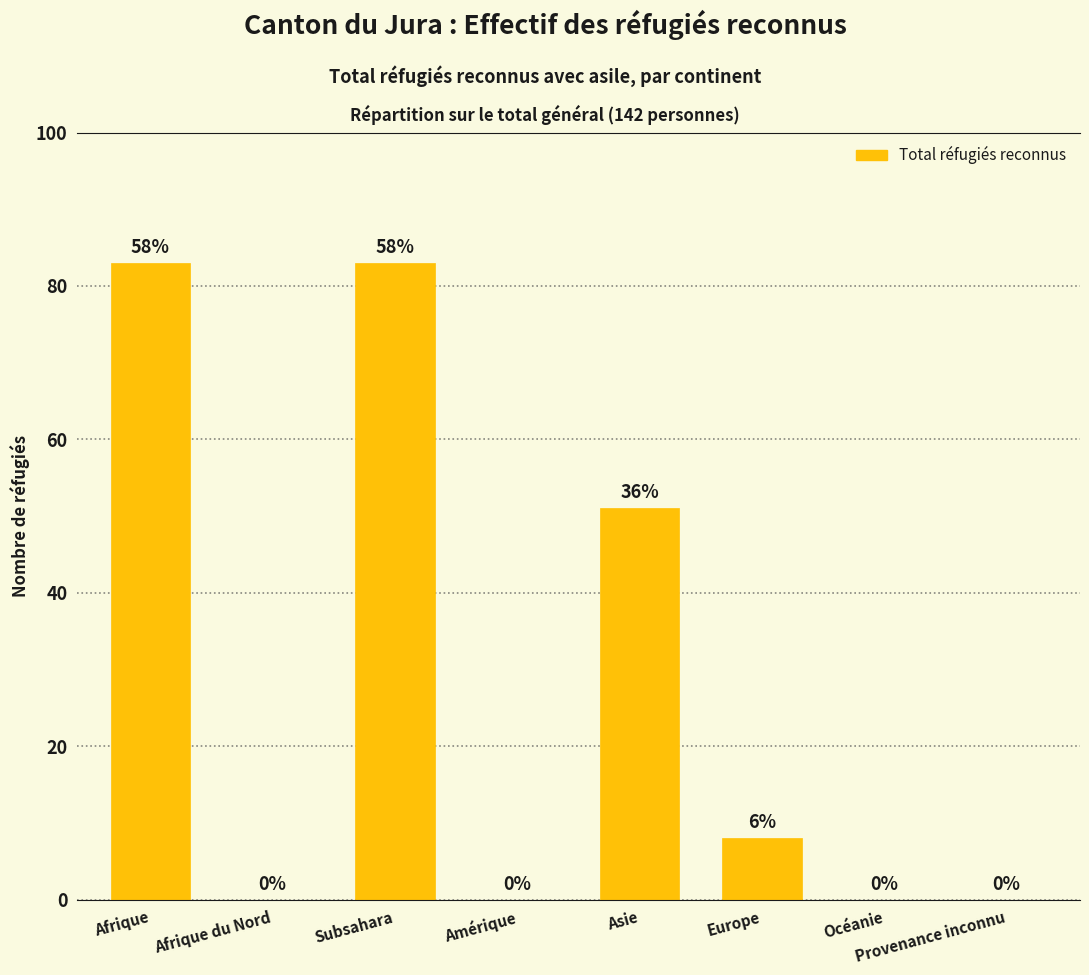

How many data points does each series have?

8